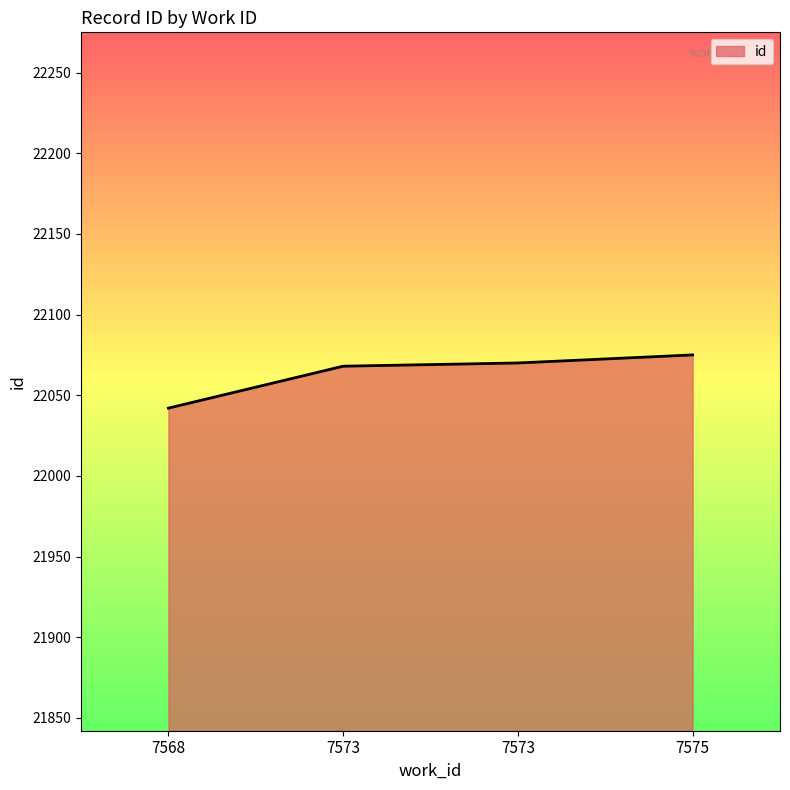

True or false: the data shows 7310 at 7573.

False